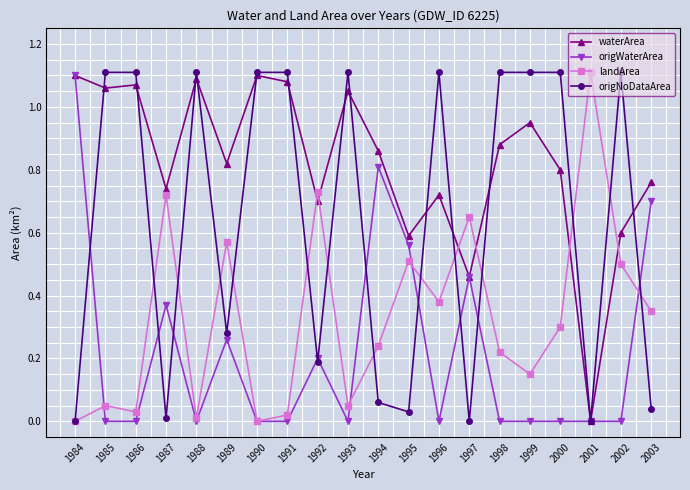

Is it true that origNoDataArea equals 0.0 at 2001?

True